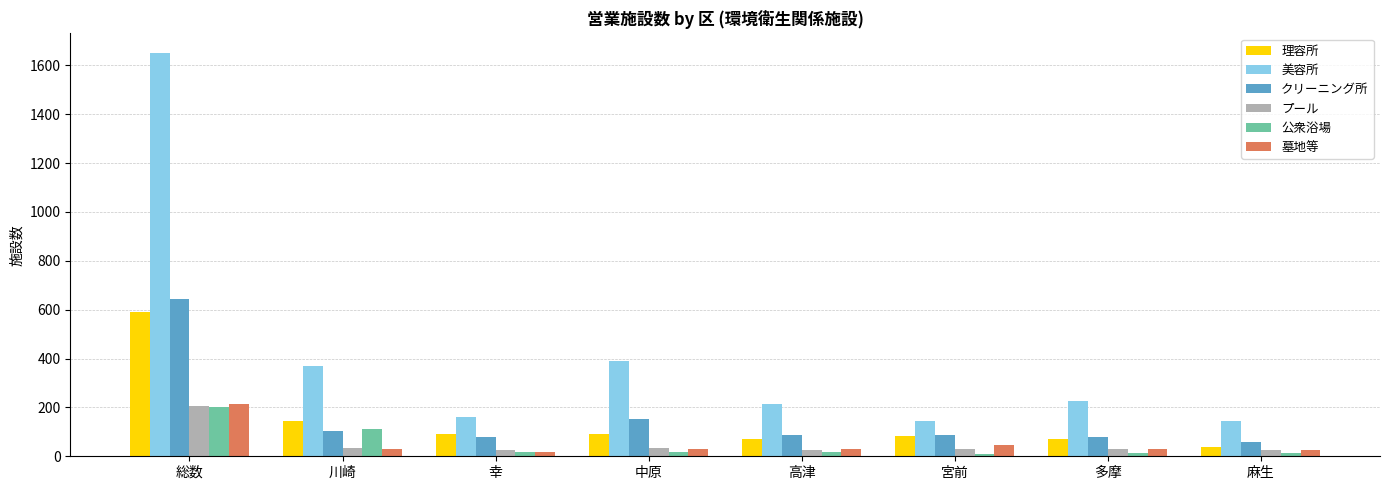

What is the label of the 7th bar from the left?

多摩